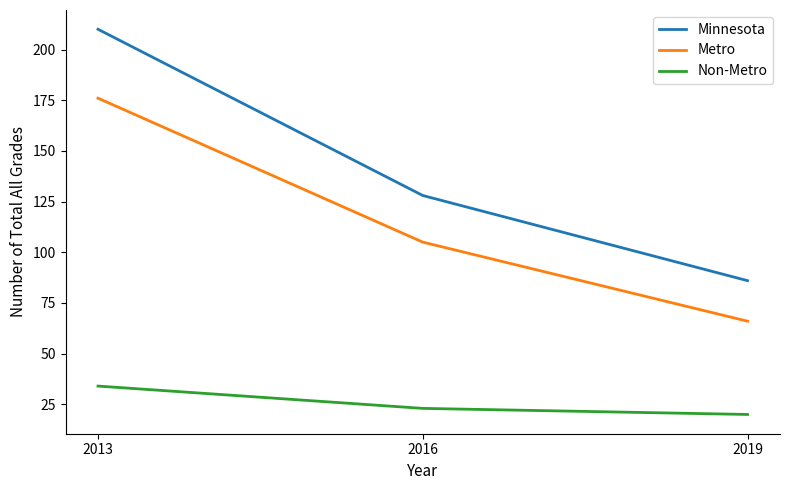

What is the difference between the highest and lowest values at 2019?

66